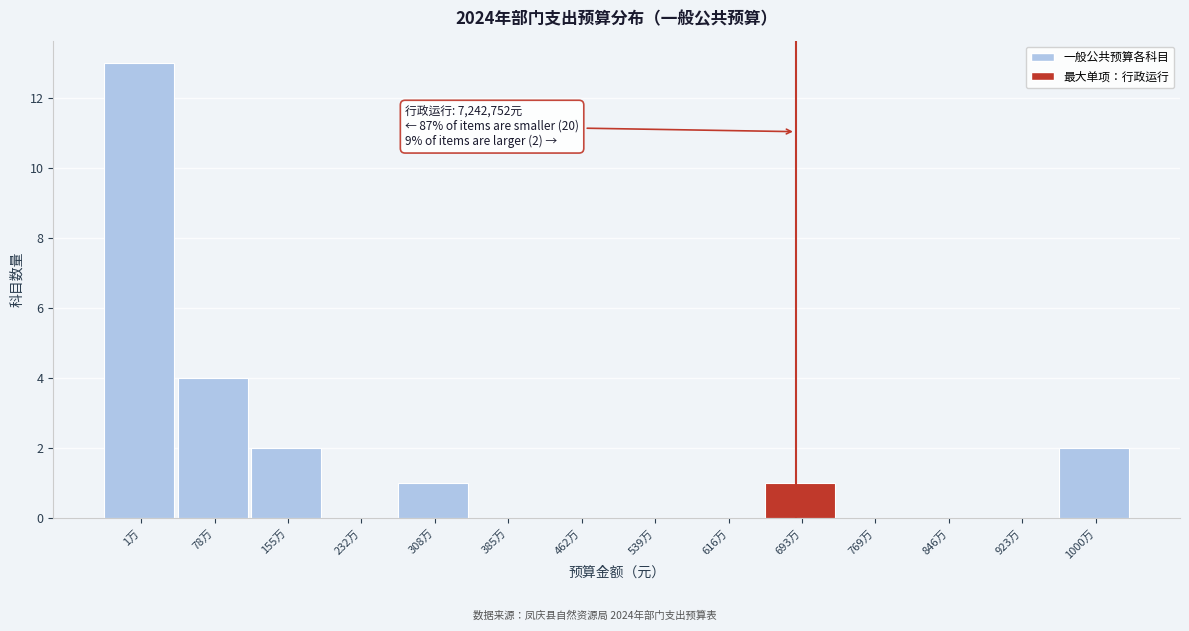

Reading right to left, extract all data points from this chart.

1000万=2	923万=0	846万=0	769万=0	693万=1	616万=0	539万=0	462万=0	385万=0	308万=1	232万=0	155万=2	78万=4	1万=13